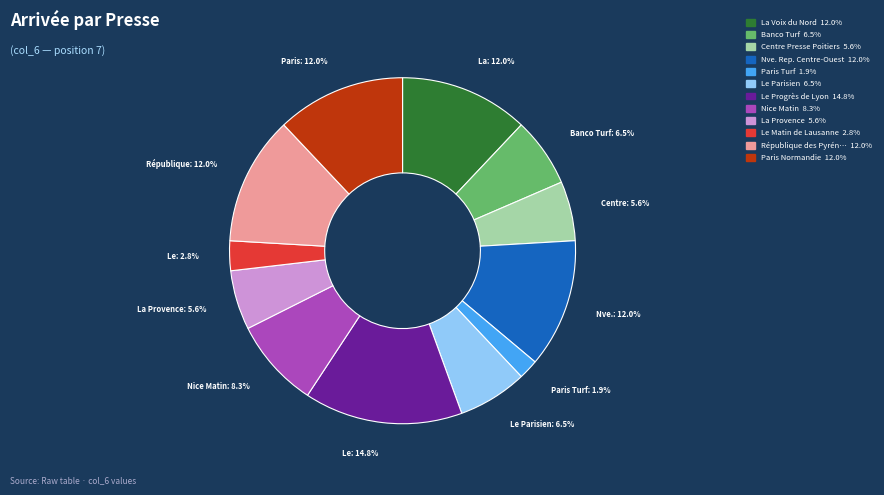

Does any single category account for the majority?

No